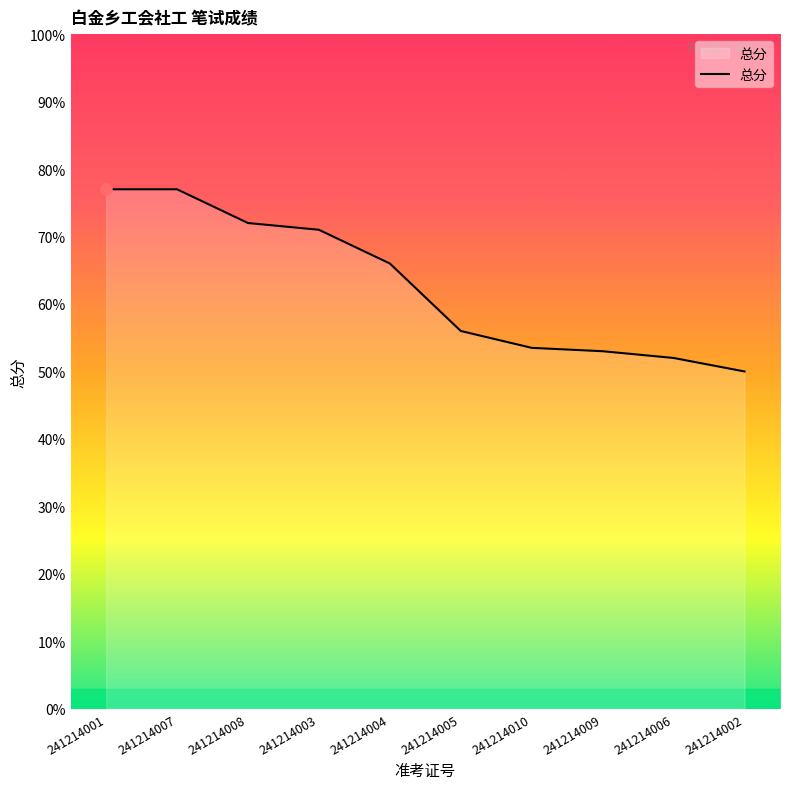

What is the change in value from 241214003 to 241214002?

-21.0